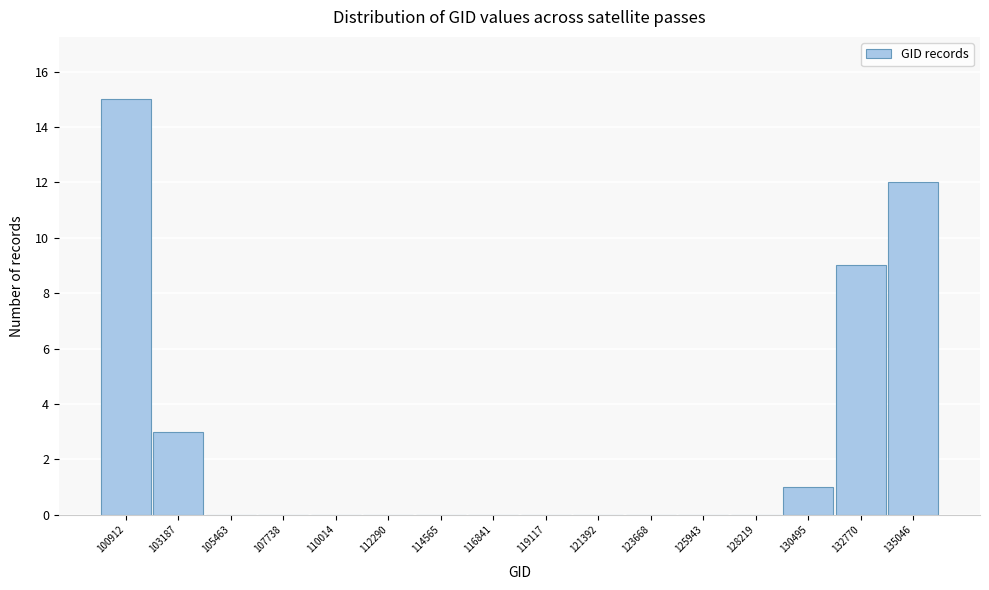

Reading right to left, transcribe all the data shown in this chart.

135046=12	132770=9	130495=1	128219=0	125943=0	123668=0	121392=0	119117=0	116841=0	114565=0	112290=0	110014=0	107738=0	105463=0	103187=3	100912=15